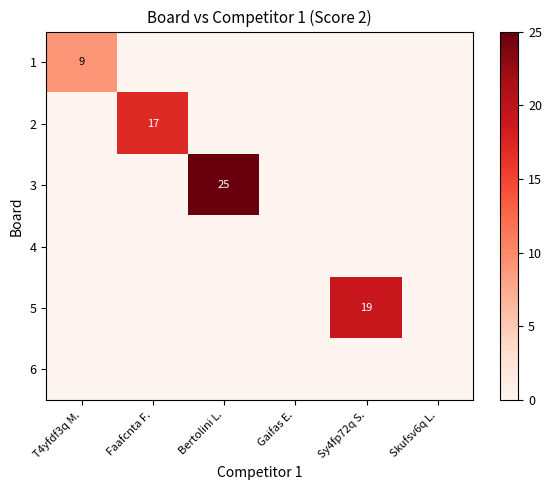

What is the maximum value shown in the chart?

25